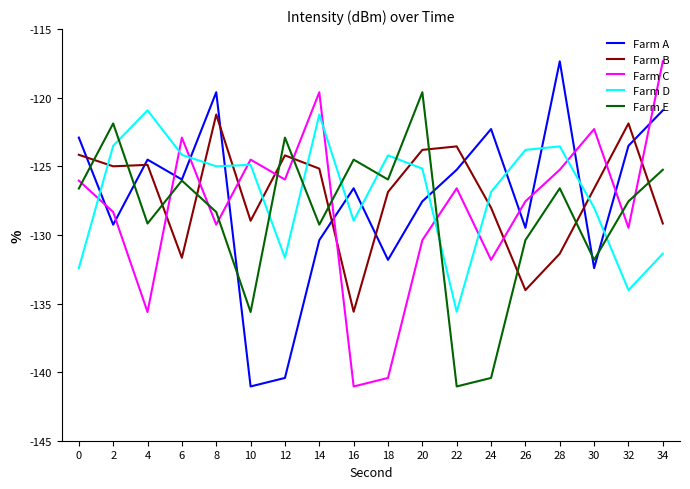

True or false: Farm D and Farm E cross at least once.

True